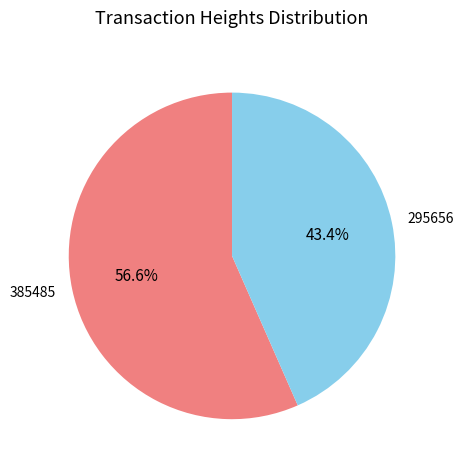

Is there a majority slice in this chart?

Yes